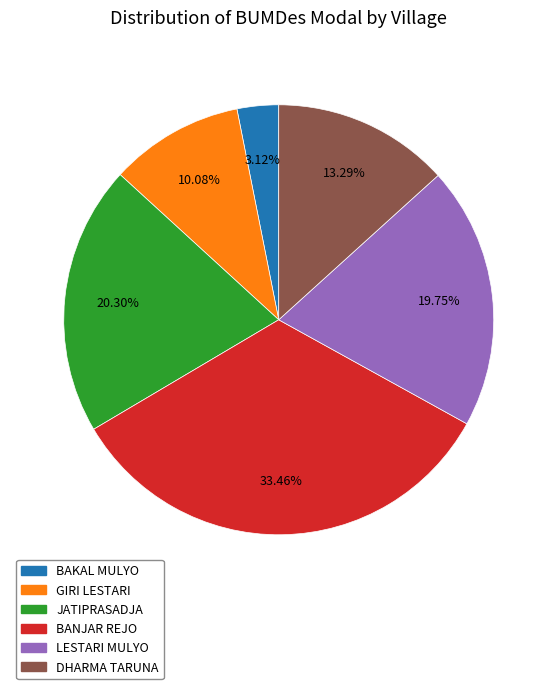

Is DHARMA TARUNA the majority of the pie?

No